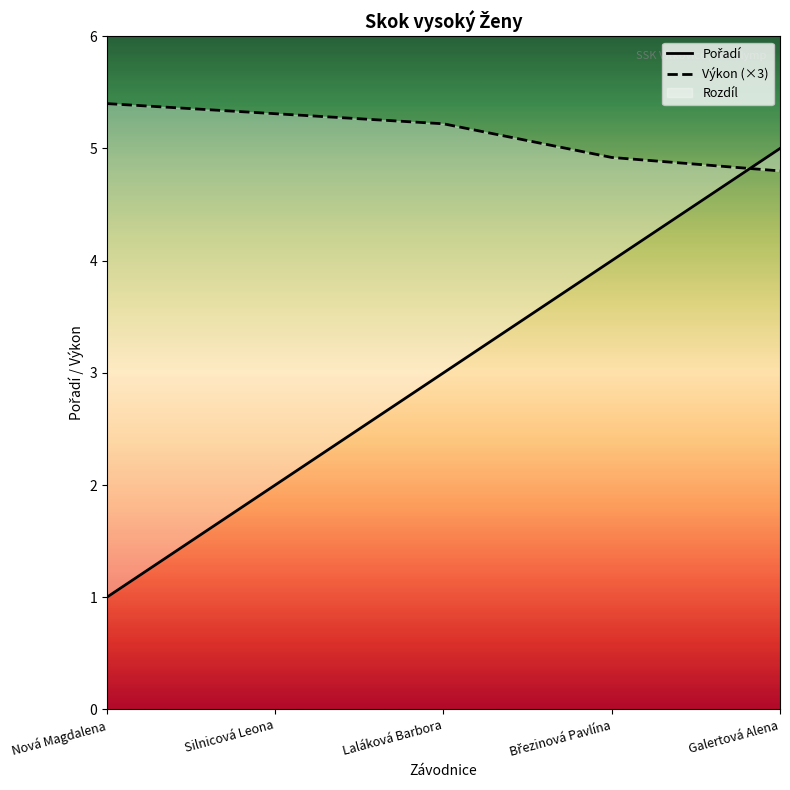

Rank the series by their average value, from highest to lowest.

Výkon (×3), Pořadí